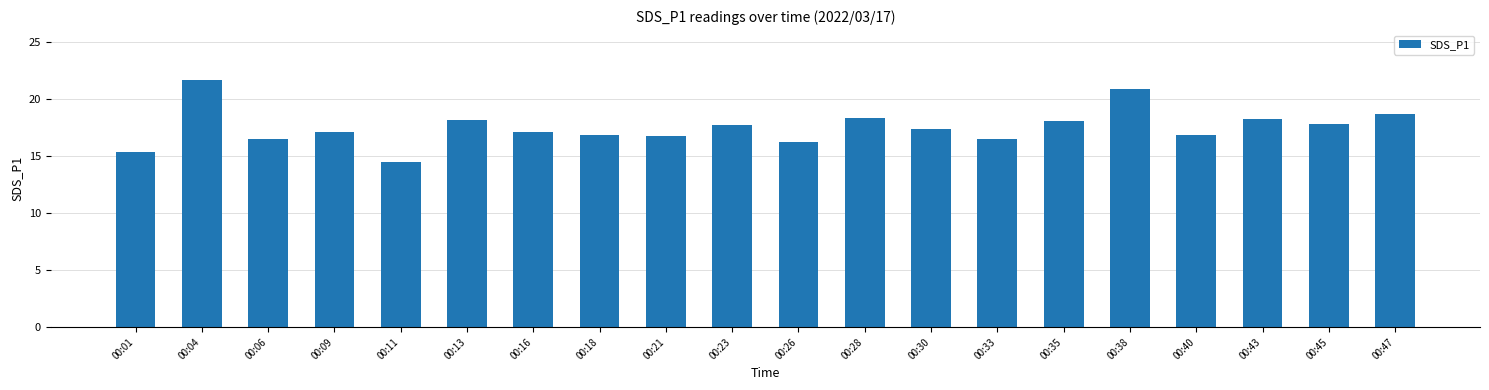

What is the approximate value at 00:47?

18.7